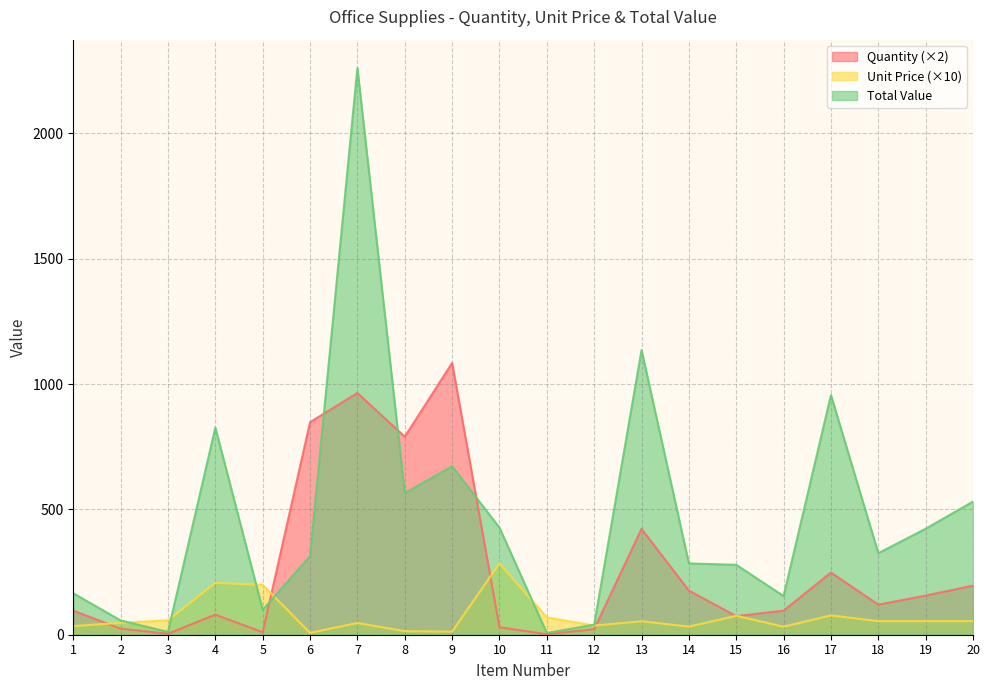

Which category has the highest value in the Quantity series?

9